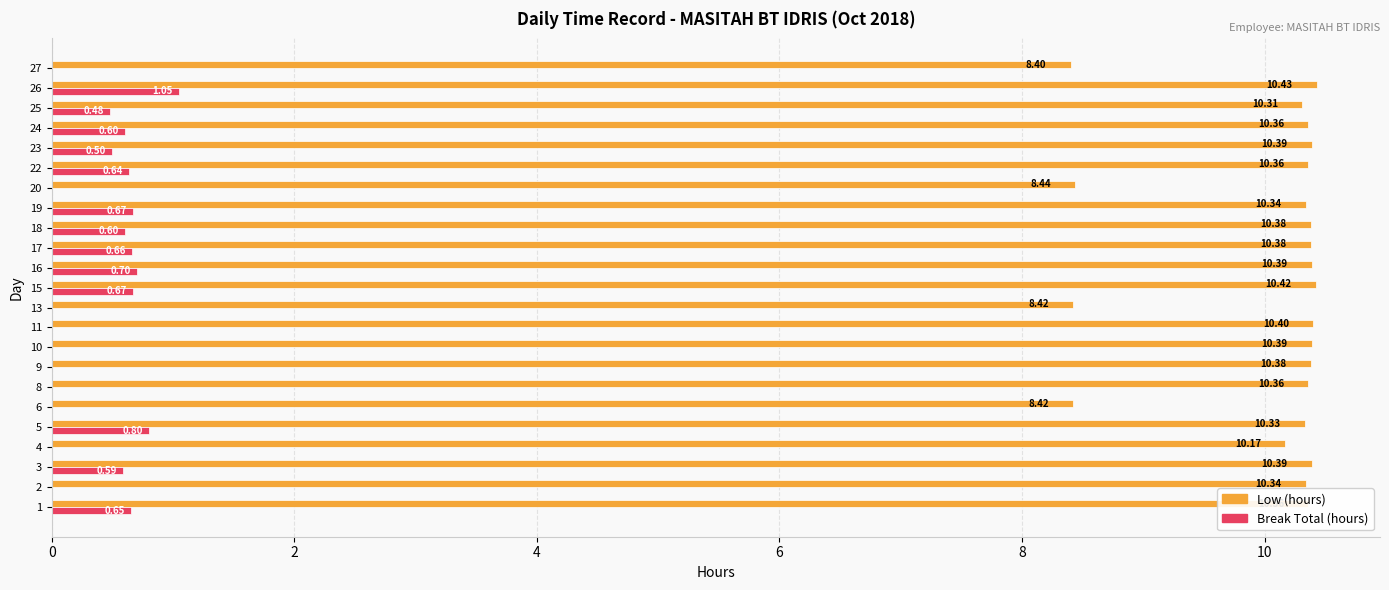

What is the total value across all series at 17?

11.0